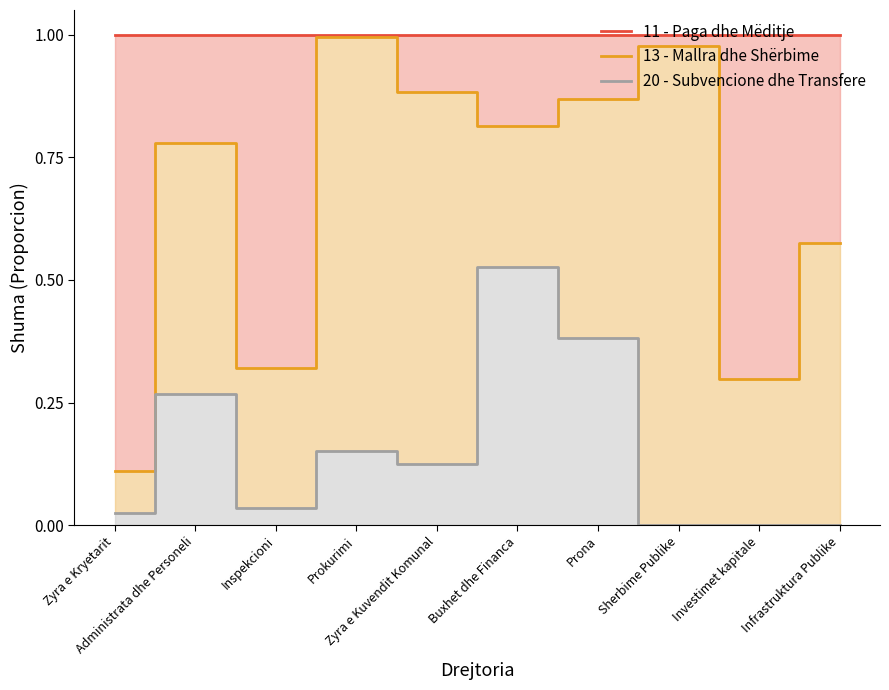

Reading left to right, list all the values displayed in this chart.

11 - Paga dhe Mëditje: 1.0	1.0	1.0	1.0	1.0	1.0	1.0	1.0	1.0	1.0
13 - Mallra dhe Shërbime: 0.1	0.8	0.3	1.0	0.9	0.8	0.9	1.0	0.3	0.6
20 - Subvencione dhe Transfere: 0.0	0.3	0.0	0.2	0.1	0.5	0.4	0.0	0.0	0.0